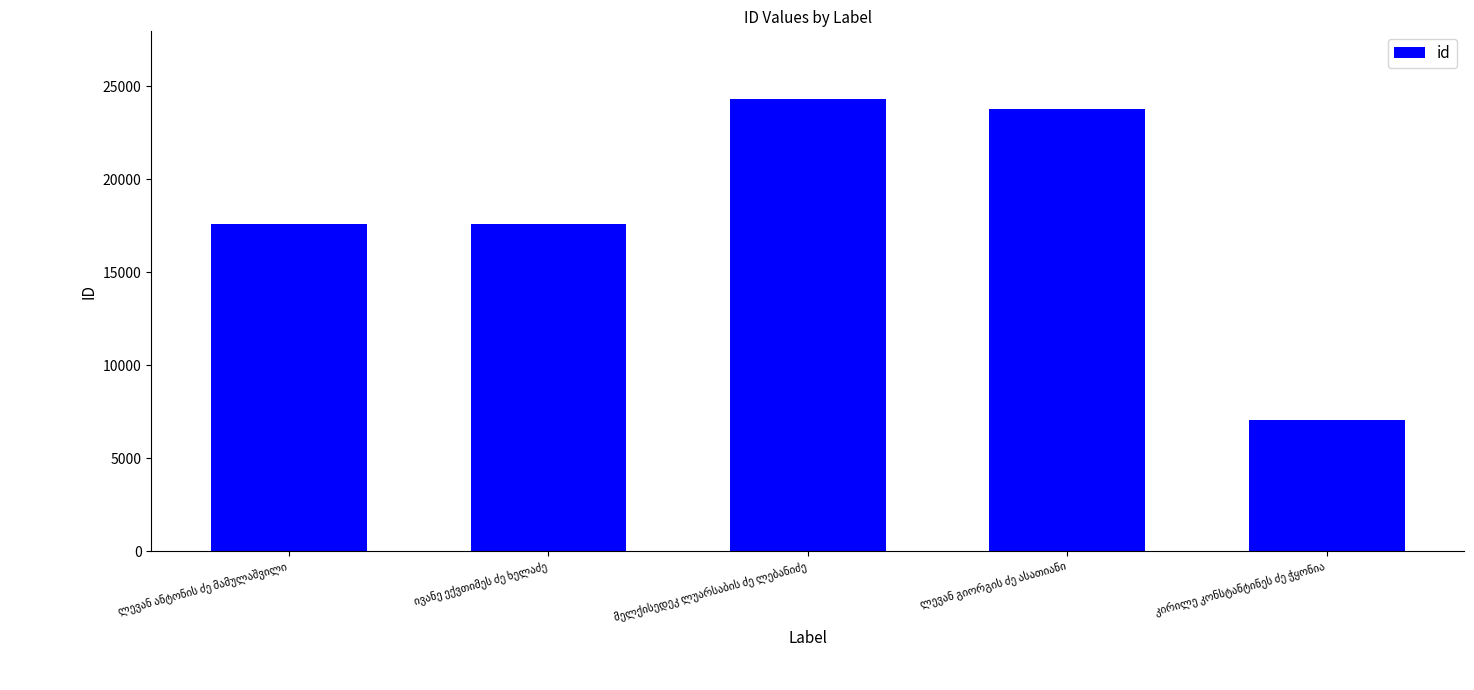

How many data points are less than 17569?

2